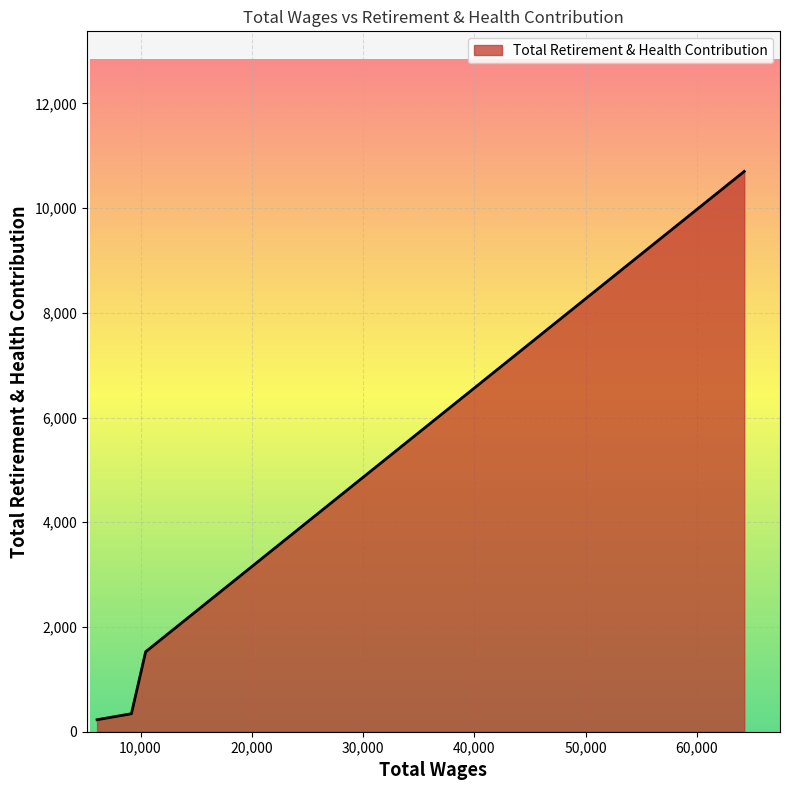

True or false: the data has more than 0 interior local peaks.

False